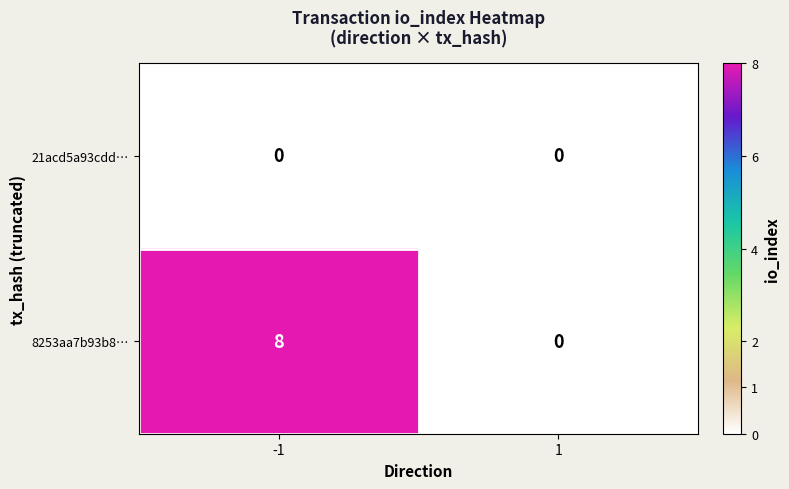

The value of 8253aa7b93b8… at -1 is 4. True or false?

False